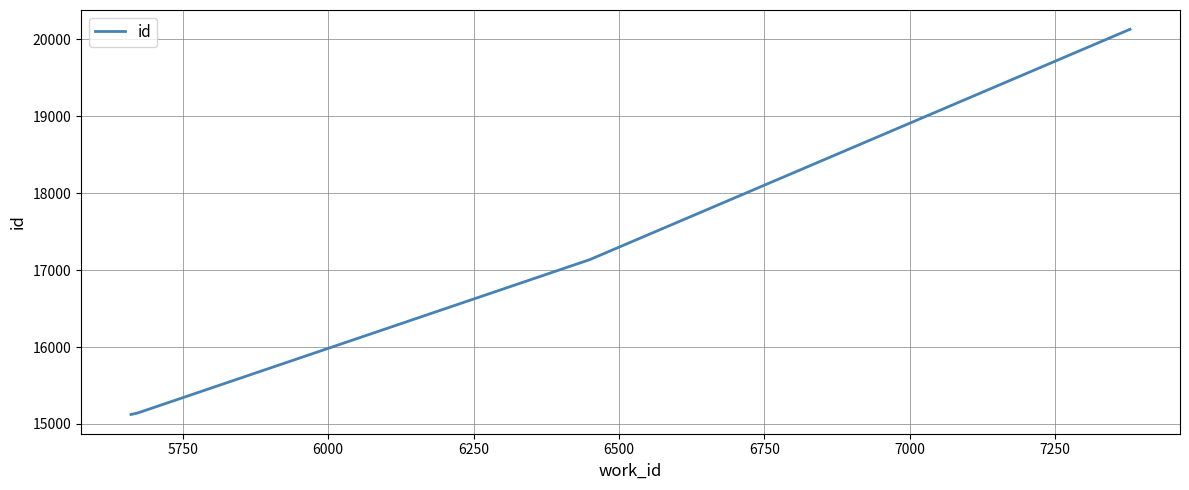

What is the difference between the maximum and minimum values?

5010